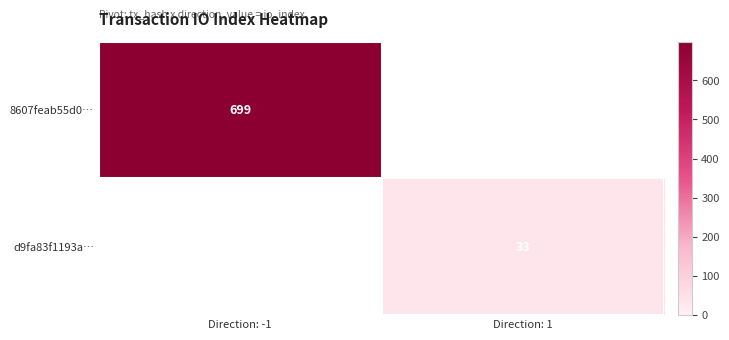

Count the number of data series in this chart.

2